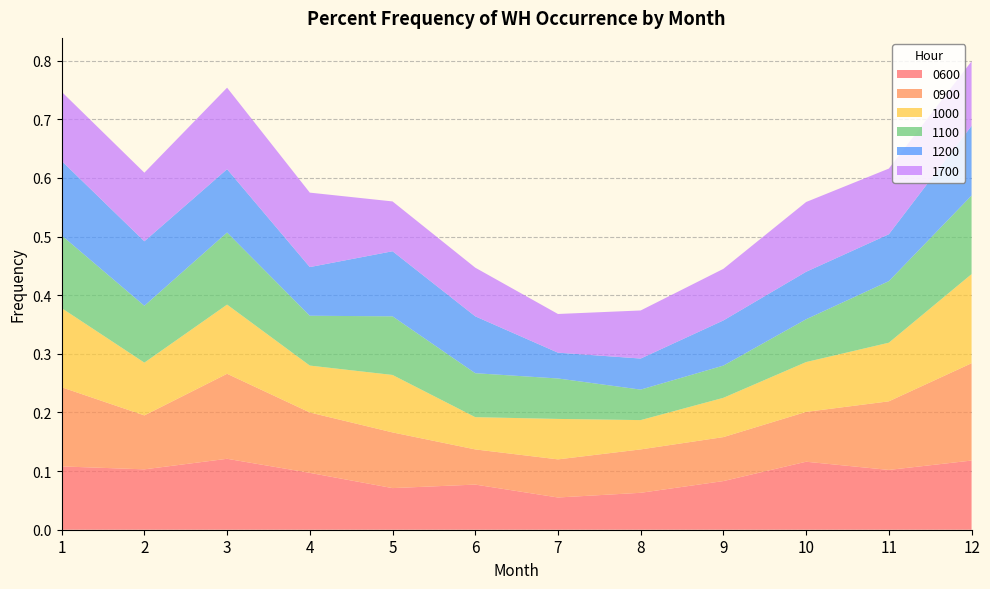

Reading left to right, what are all the values shown in this chart?

0600: 1=0.1	2=0.1	3=0.1	4=0.1	5=0.1	6=0.1	7=0.1	8=0.1	9=0.1	10=0.1	11=0.1	12=0.1
0900: 1=0.1	2=0.1	3=0.1	4=0.1	5=0.1	6=0.1	7=0.1	8=0.1	9=0.1	10=0.1	11=0.1	12=0.2
1000: 1=0.1	2=0.1	3=0.1	4=0.1	5=0.1	6=0.1	7=0.1	8=0.1	9=0.1	10=0.1	11=0.1	12=0.2
1100: 1=0.1	2=0.1	3=0.1	4=0.1	5=0.1	6=0.1	7=0.1	8=0.1	9=0.1	10=0.1	11=0.1	12=0.1
1200: 1=0.1	2=0.1	3=0.1	4=0.1	5=0.1	6=0.1	7=0.0	8=0.1	9=0.1	10=0.1	11=0.1	12=0.1
1700: 1=0.1	2=0.1	3=0.1	4=0.1	5=0.1	6=0.1	7=0.1	8=0.1	9=0.1	10=0.1	11=0.1	12=0.1